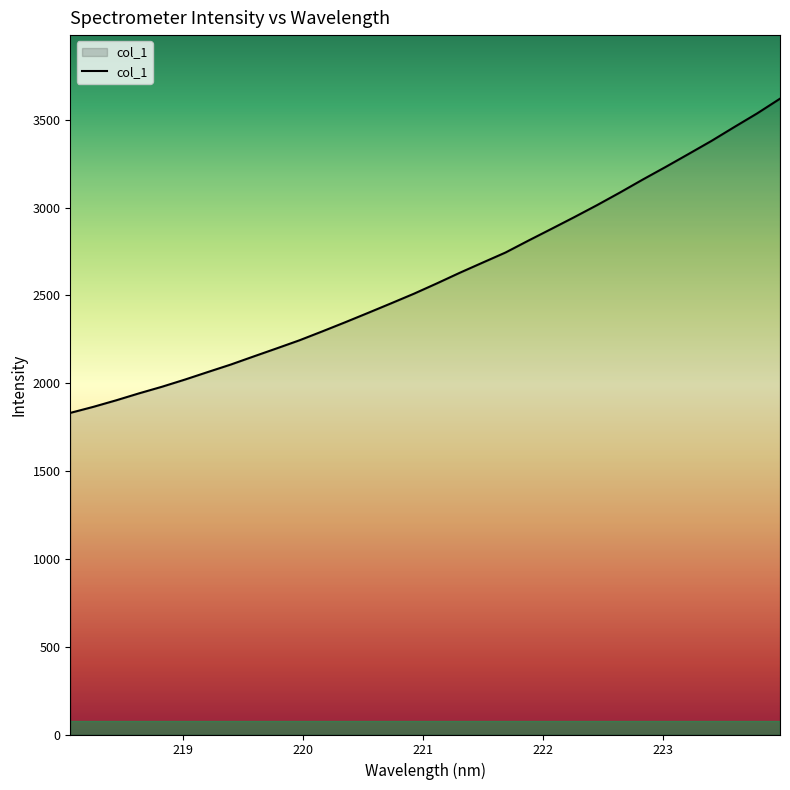

How many series are shown in this chart?

1